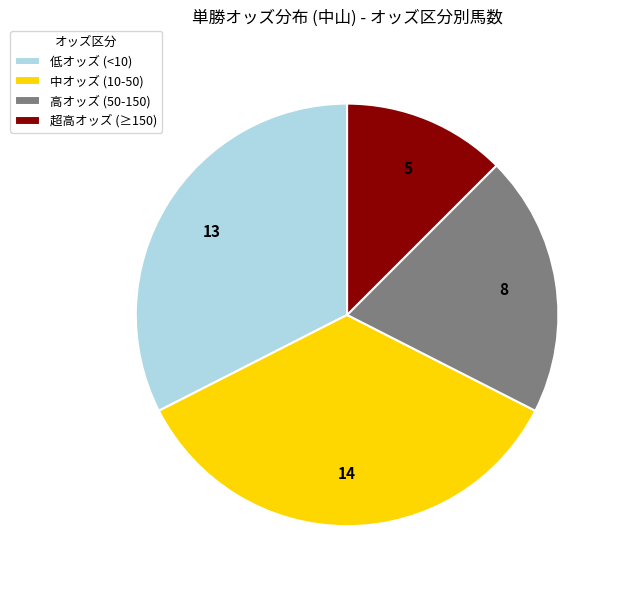

What is the ratio of the value at 高オッズ (50-150) to the value at 中オッズ (10-50)?

0.6